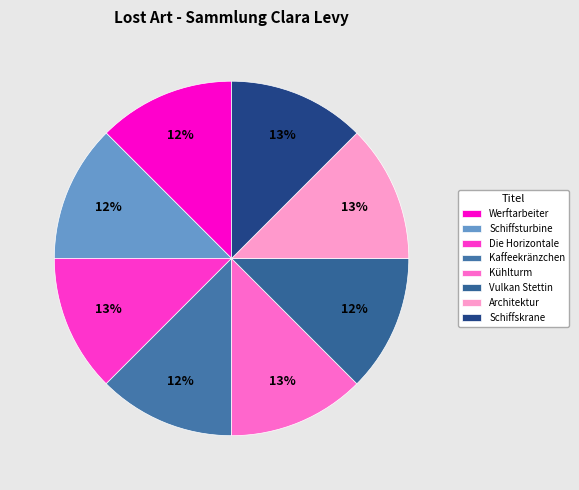

Count the number of slices in the pie.

8